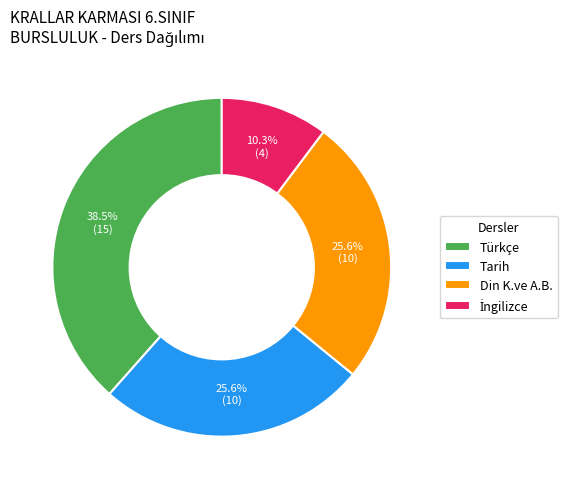

Does Din K.ve A.B. account for over 50% of the chart?

No